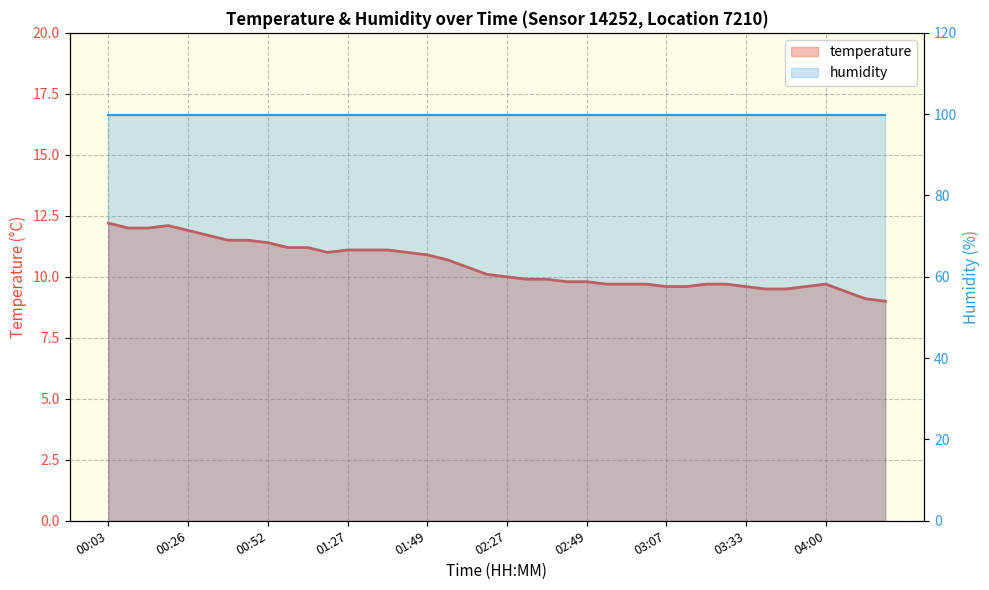

True or false: humidity has a value of 99.9 at 10.

True